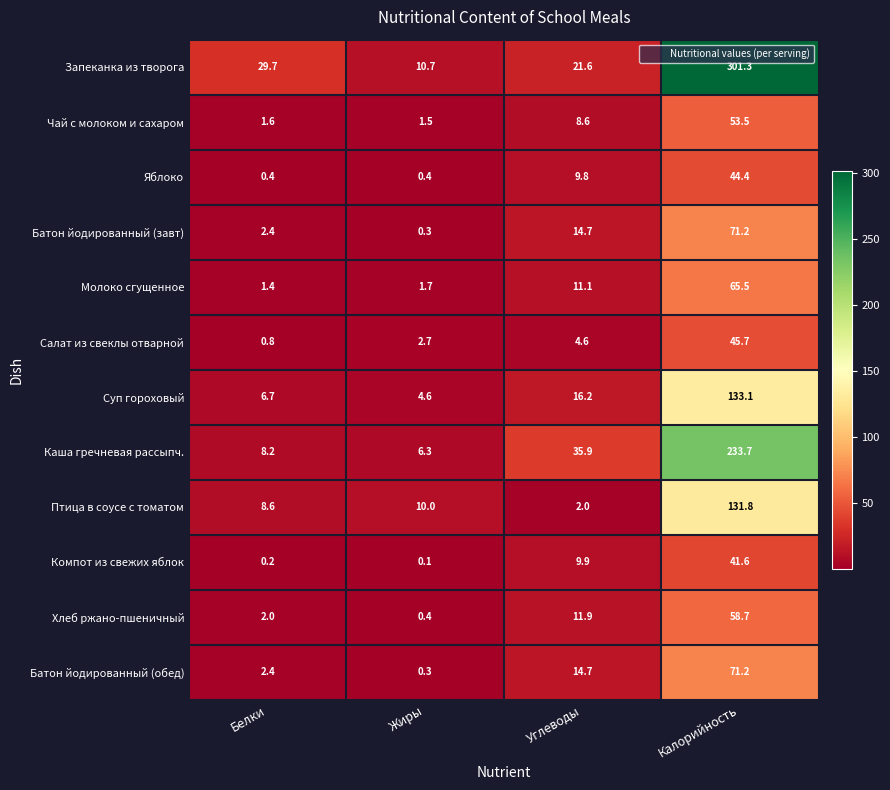

Which category has the lowest value across all series?

Жиры